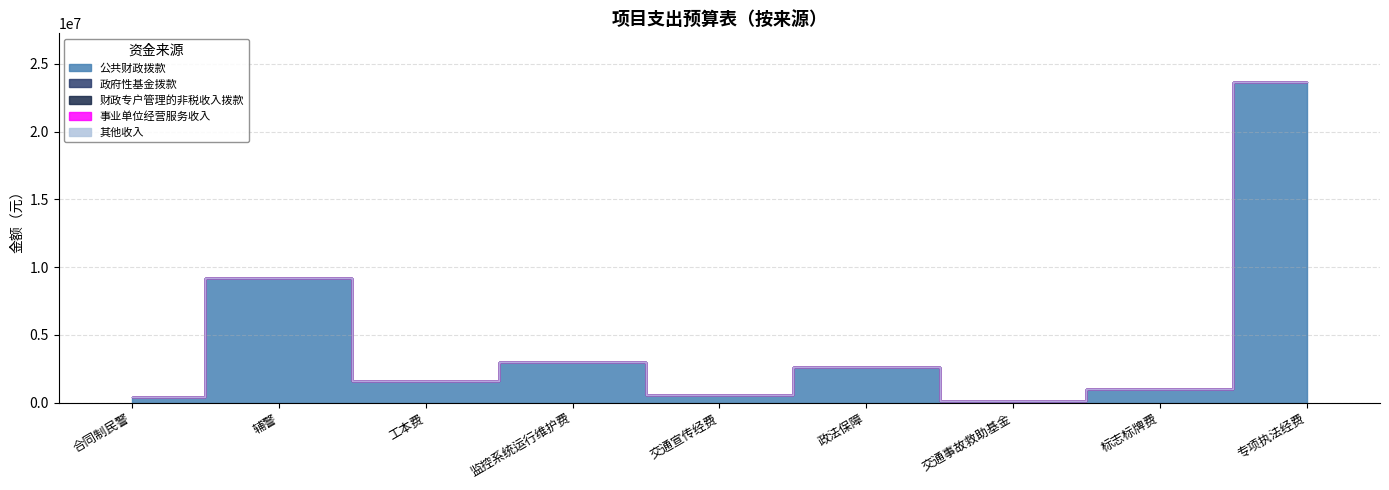

Which category has the lowest value in the 其他收入 series?

合同制民警